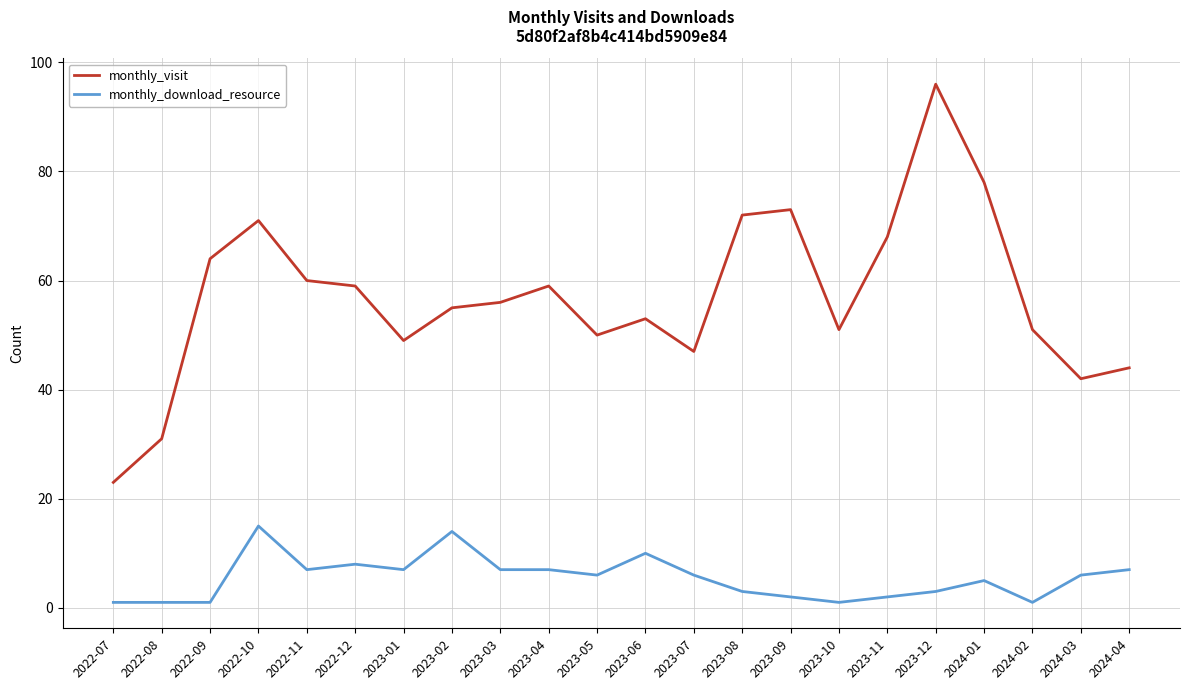

At which category is the sum across all series the highest?

2023-12